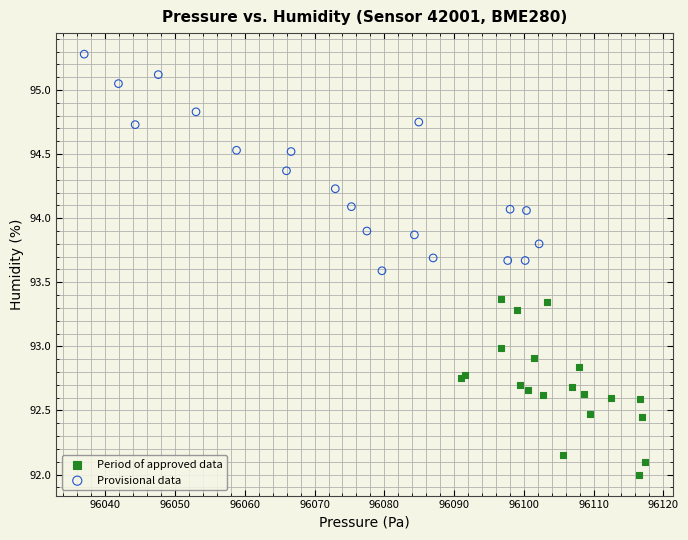

Which series has the largest Y range (max minus min)?

Provisional data